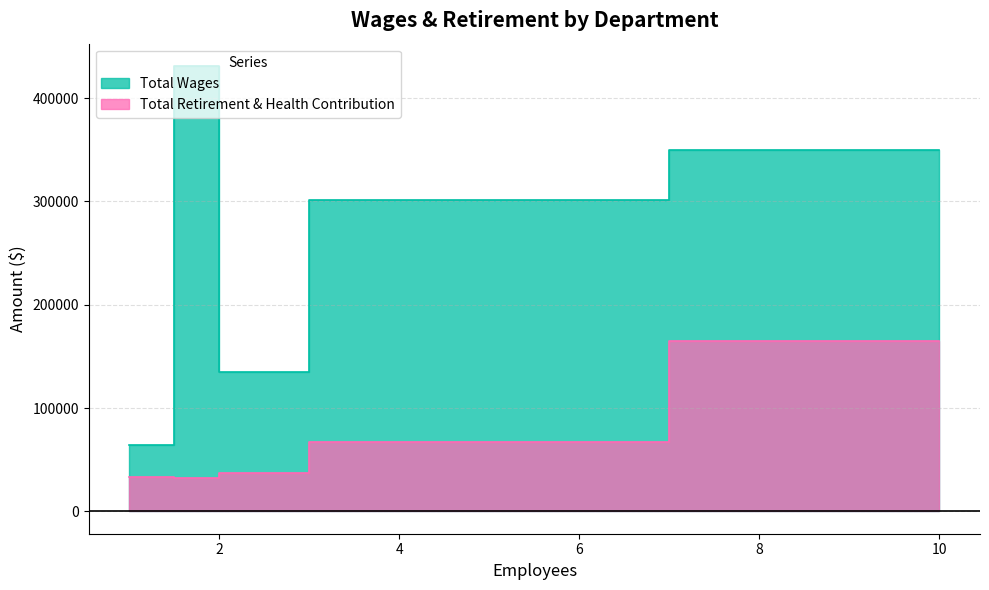

How many lines are shown in the chart?

2